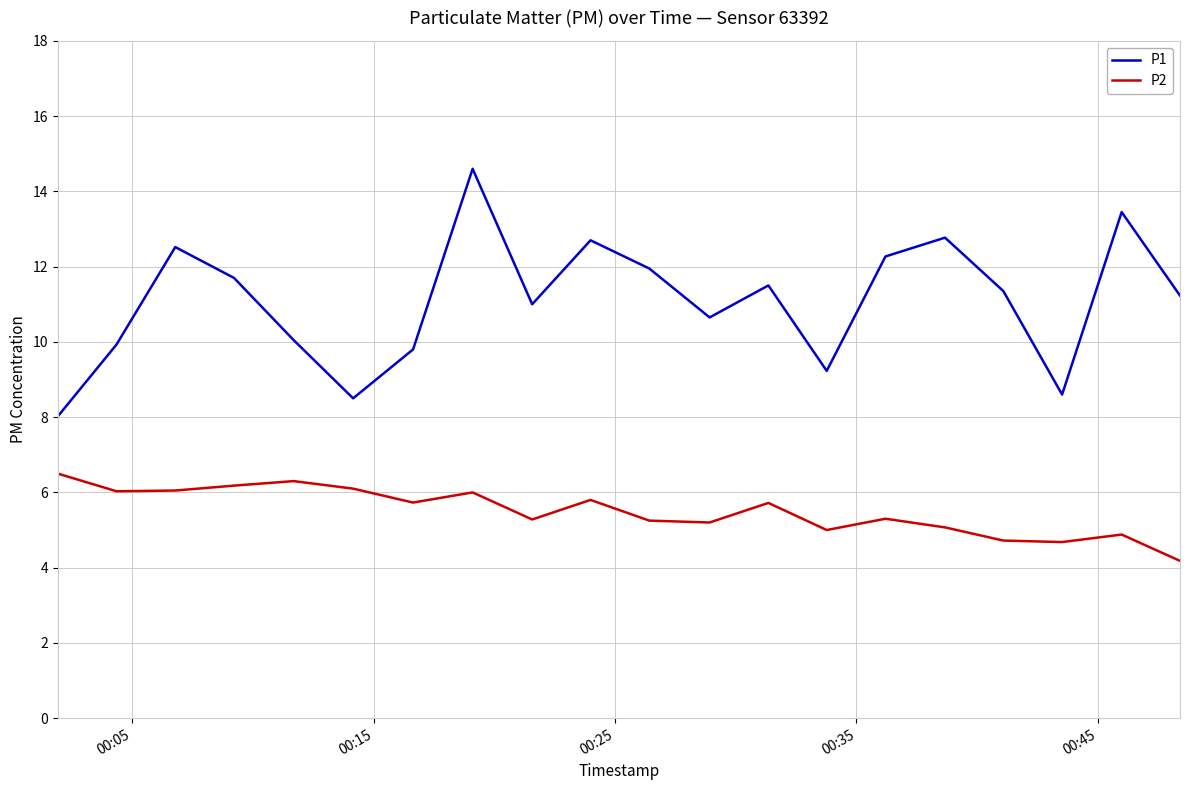

Which series has the largest range (max minus min)?

P1